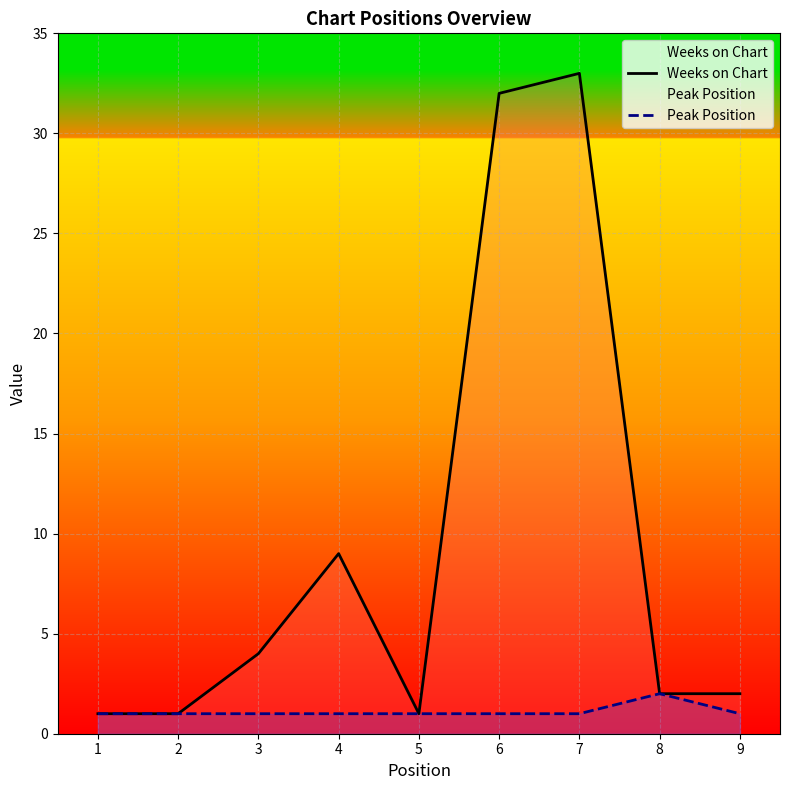

The Peak Position series shows 2 at 6. True or false?

False